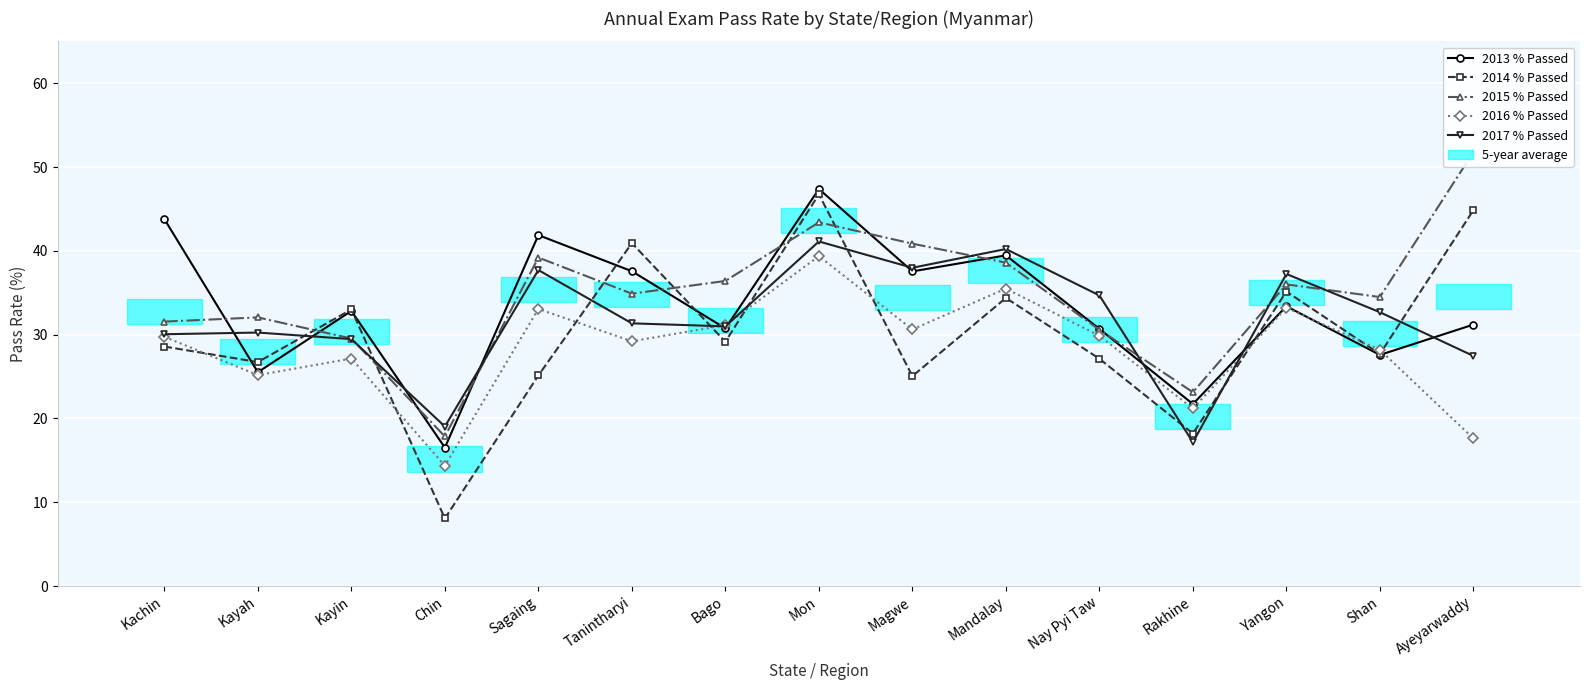

Reading right to left, extract all data points from this chart.

2013 % Passed: 31.2	27.6	33.4	21.7	30.7	39.5	37.5	47.4	30.8	37.6	41.9	16.5	32.8	25.5	43.8
2014 % Passed: 44.9	27.7	35.1	18.2	27.1	34.4	25.1	46.8	29.2	40.9	25.1	8.1	33.0	26.7	28.6
2015 % Passed: 51.8	34.5	36.0	23.1	30.6	38.6	40.9	43.4	36.4	34.9	39.2	17.9	29.5	32.1	31.6
2016 % Passed: 17.6	28.2	33.2	21.2	29.9	35.5	30.6	39.4	31.1	29.2	33.1	14.4	27.1	25.2	29.8
2017 % Passed: 27.5	32.7	37.2	17.2	34.7	40.2	38.0	41.1	31.0	31.4	37.7	19.0	29.5	30.2	30.1